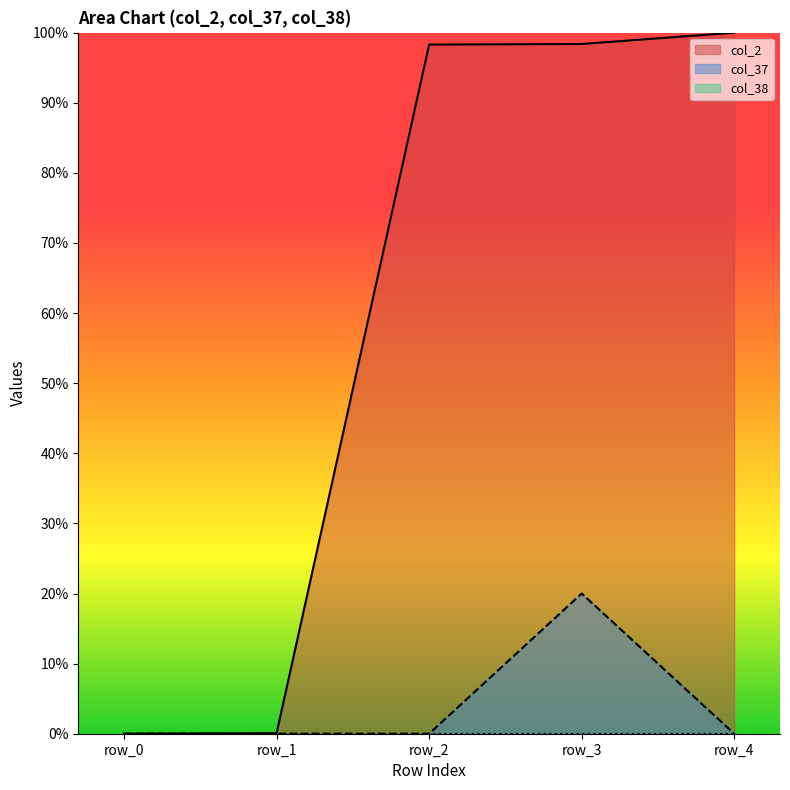

At which category is the sum across all series the highest?

row_3